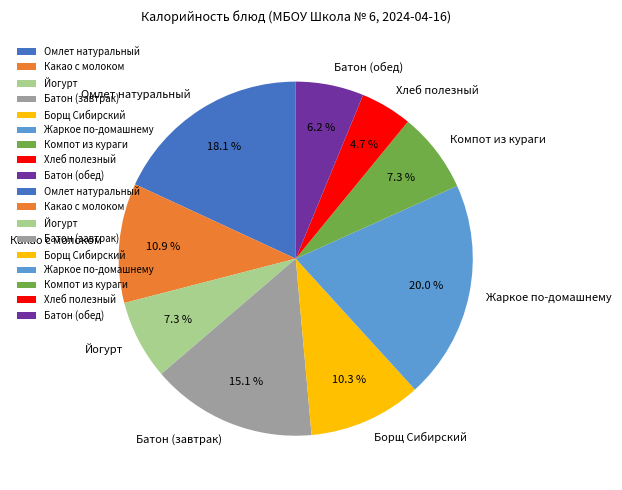

Is there any slice that represents more than half of the pie?

No